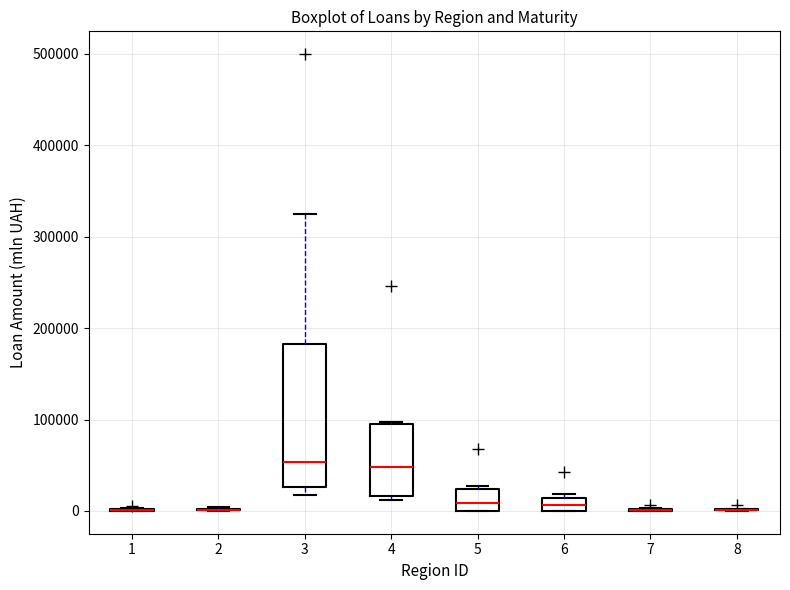

Where is the lower edge of the box at x = 4 on the y-axis? The values are not printed on the chart, so give them approximately, as read against the axis.

20000